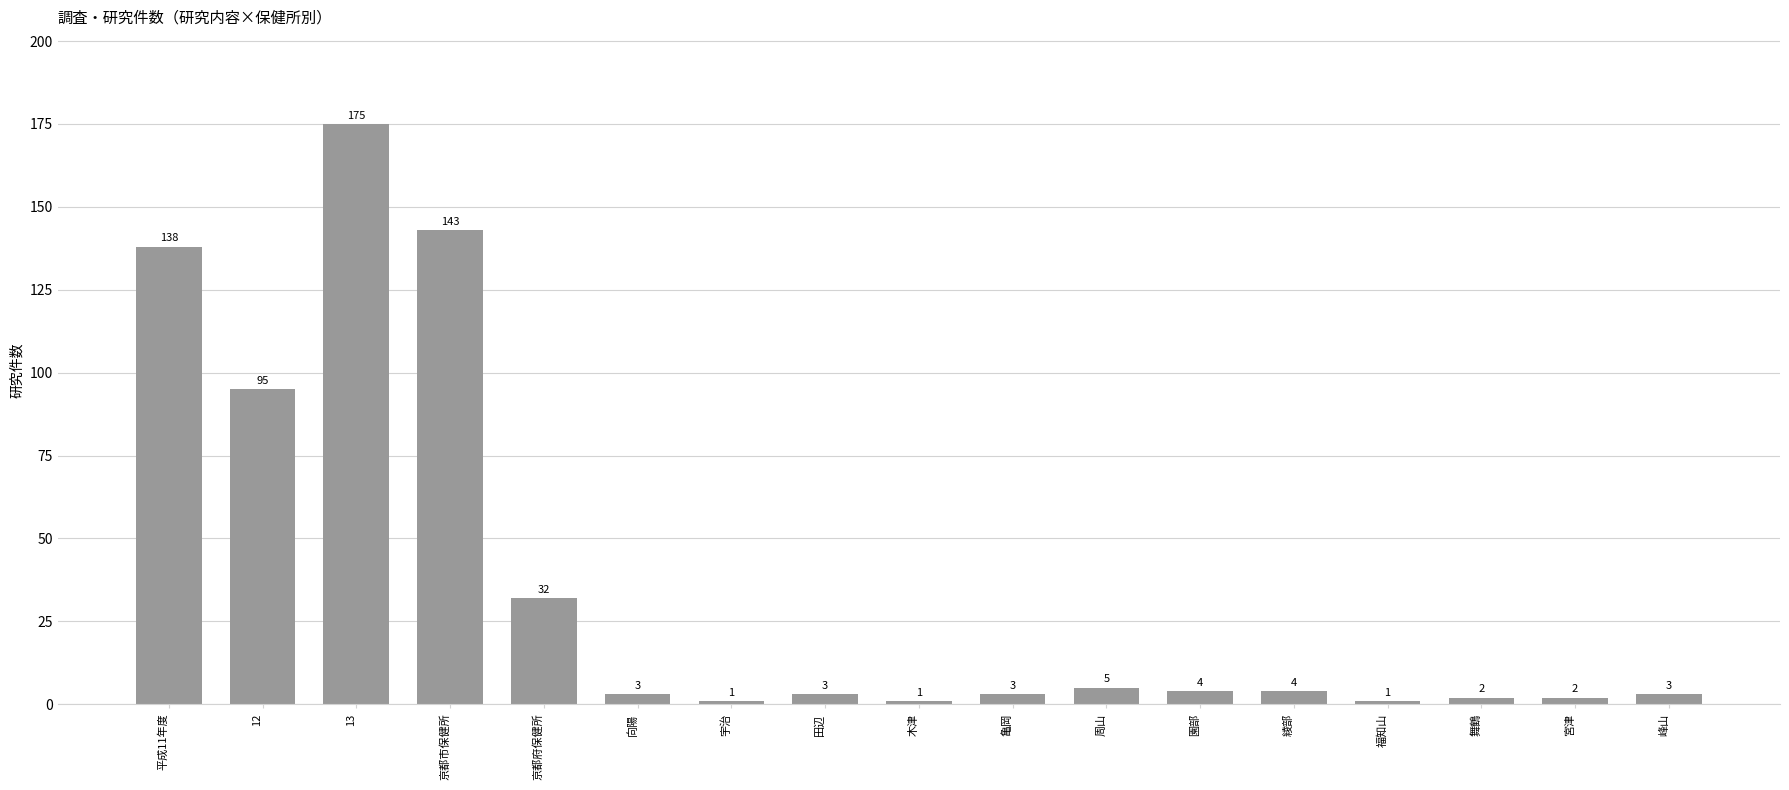

Reading left to right, transcribe all the data shown in this chart.

平成11年度=138	12=95	13=175	京都市保健所=143	京都府保健所=32	向陽=3	宇治=1	田辺=3	木津=1	亀岡=3	周山=5	園部=4	綾部=4	福知山=1	舞鶴=2	宮津=2	峰山=3